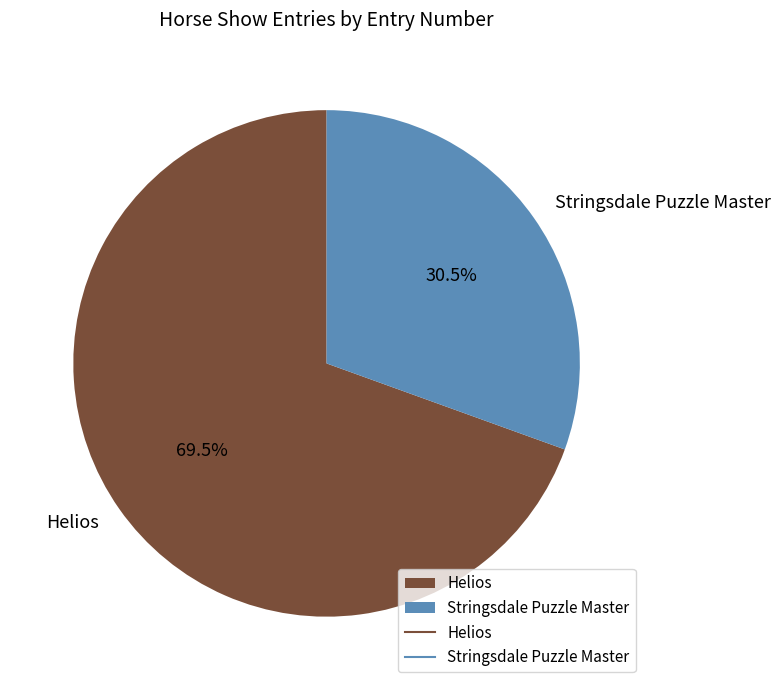

Which has a higher value, Helios or Stringsdale Puzzle Master?

Helios